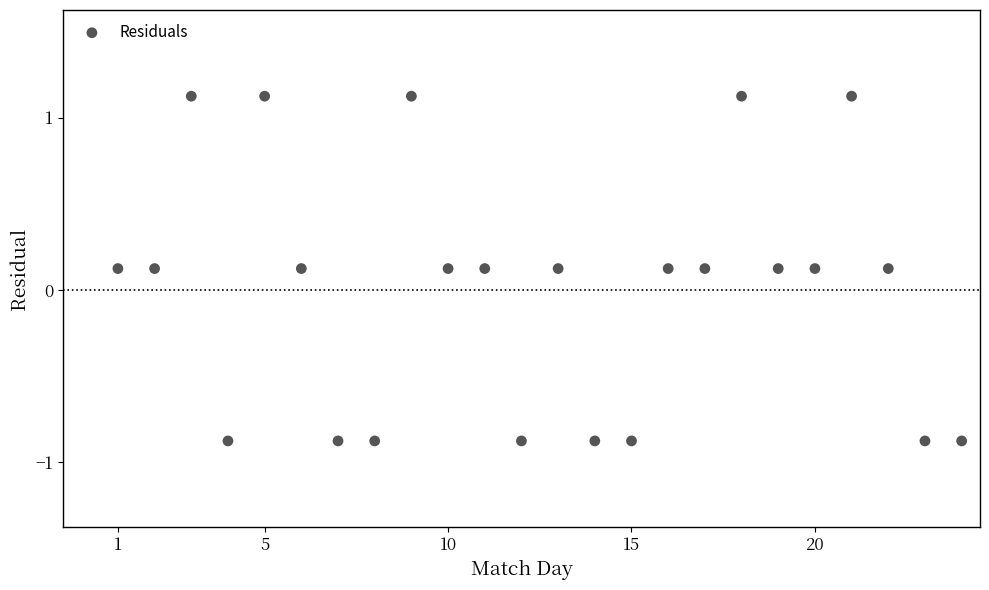

What is the range of Y values (max minus min)?

2.0